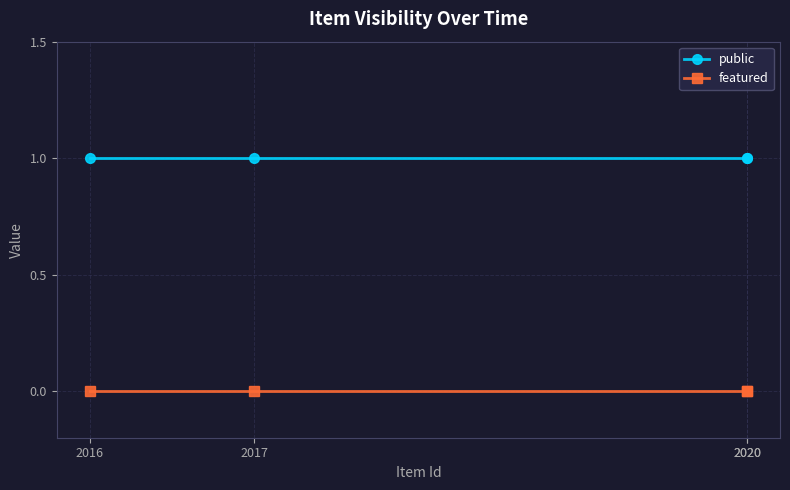

True or false: public and featured intersect in this chart.

False